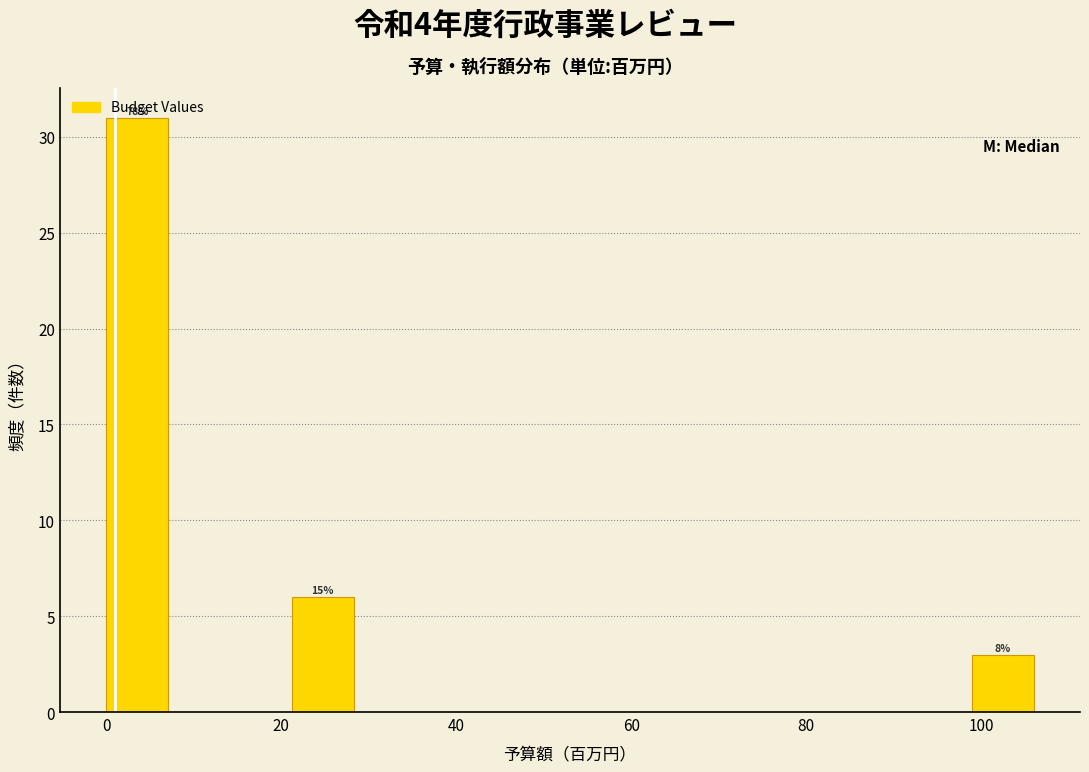

Around what value on the x-axis is the tallest bar? Give the approximate position of its centre, as read against the axis.

4